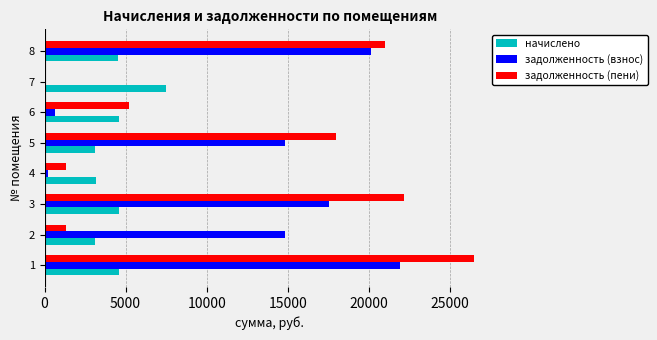

What is the sum of all задолженность (взнос) values?

90153.6